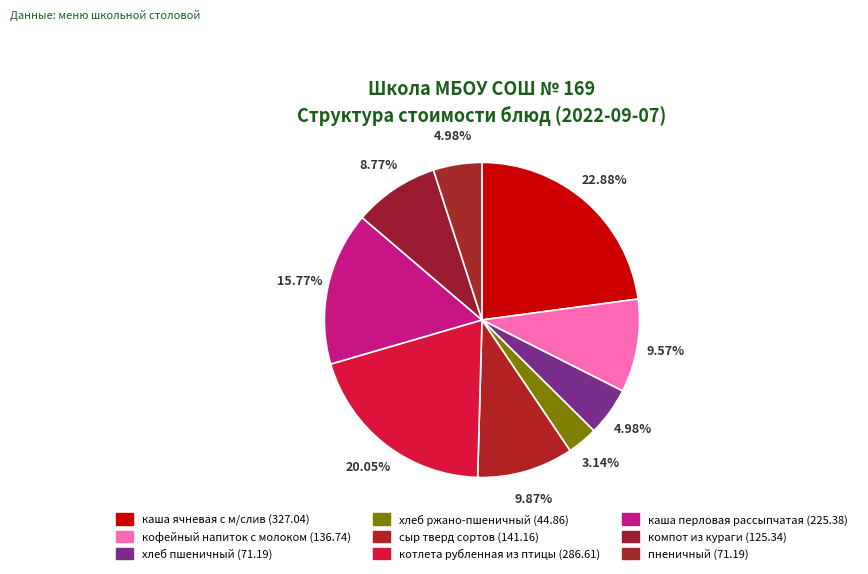

Is кофейный напиток с молоком the majority of the pie?

No